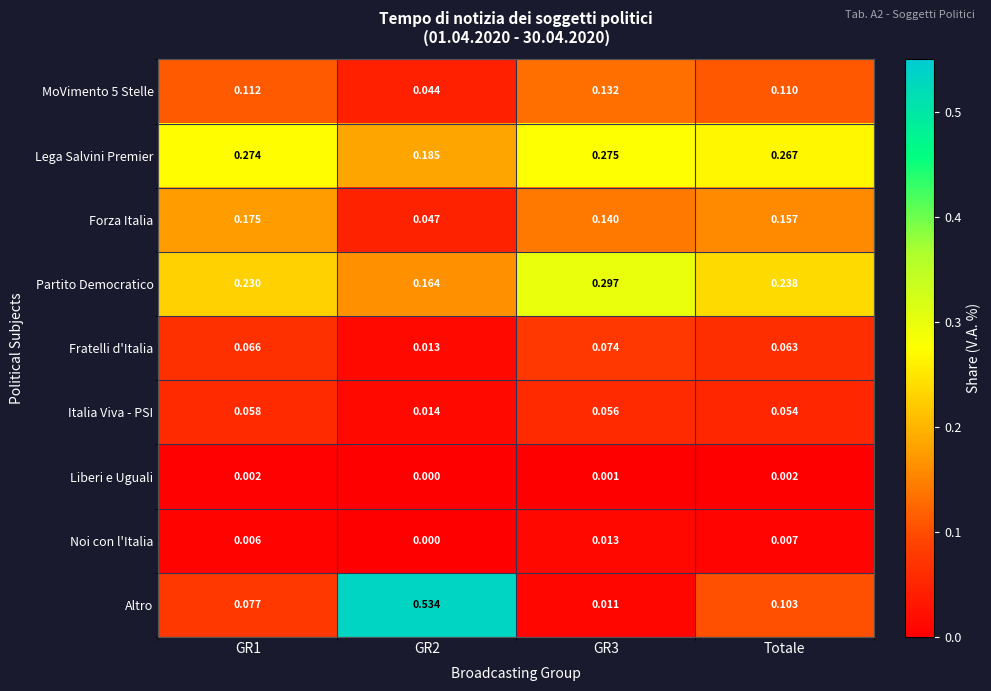

At how many categories does at least one series exceed 0?

4